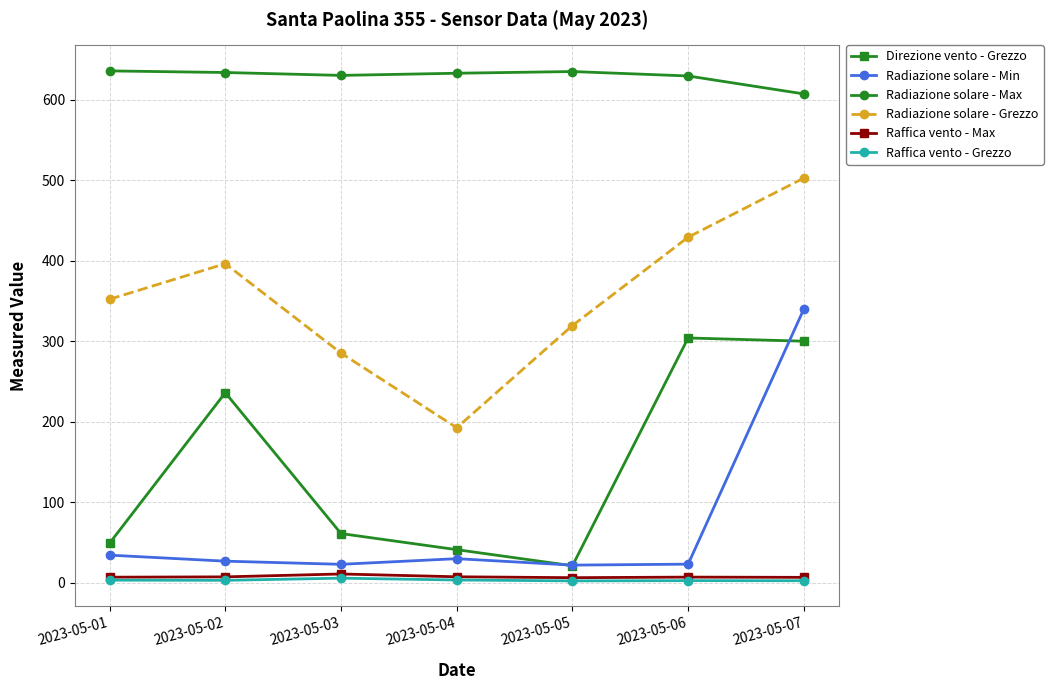

What is the value of the Raffica vento - Grezzo point at the 4th from the left?

3.3